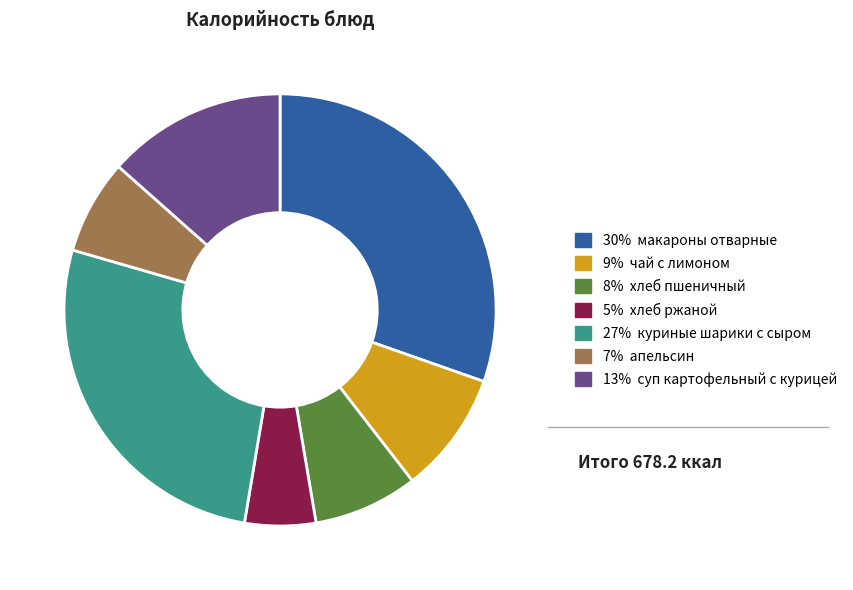

Is there any slice that represents more than half of the pie?

No